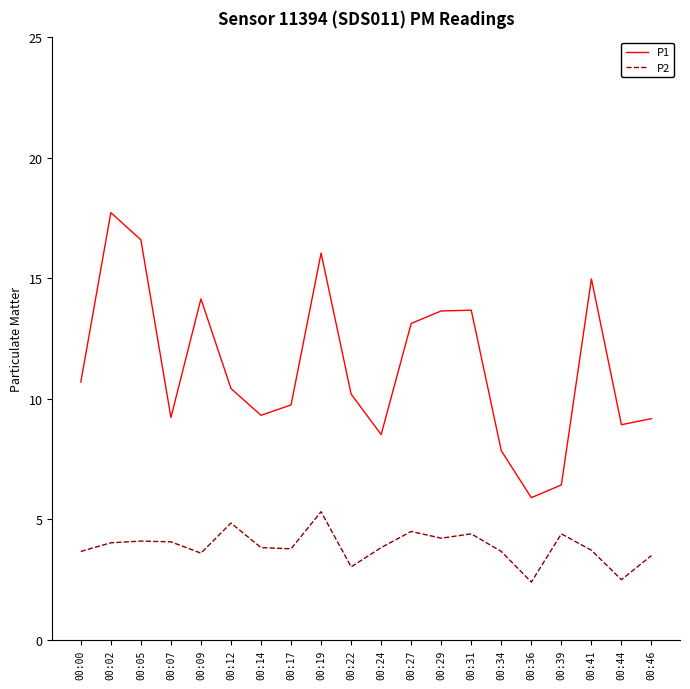

Which series has the largest total across all categories?

P1